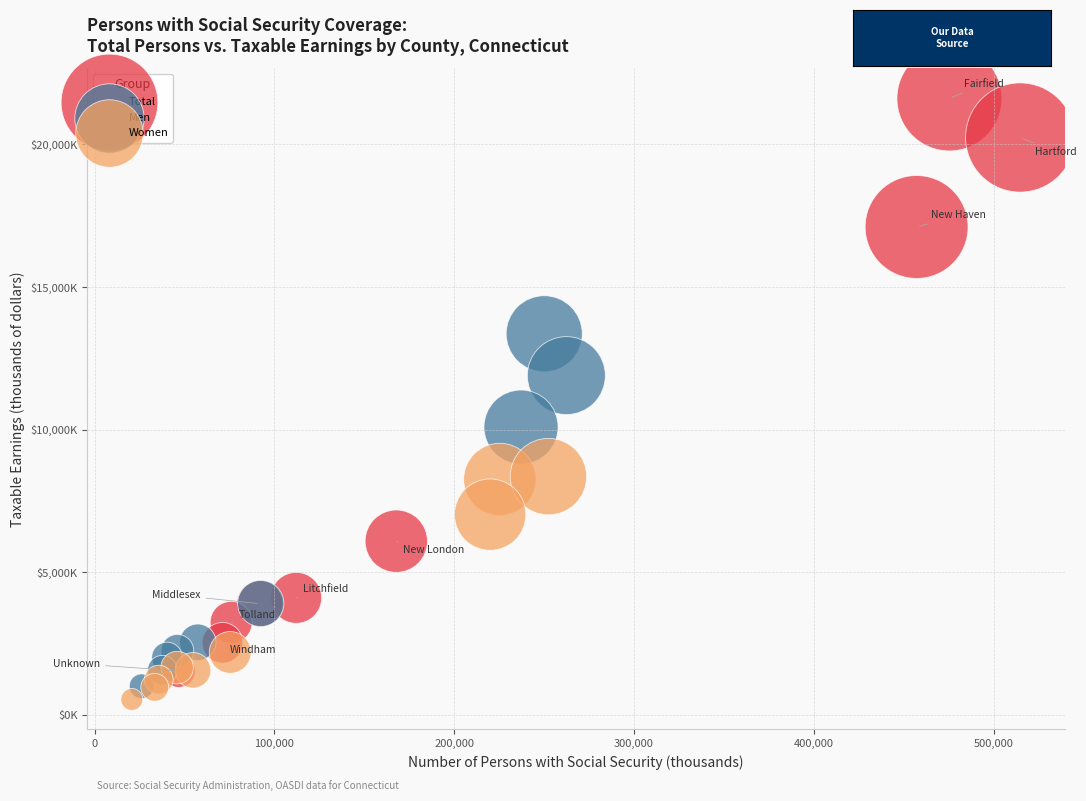

Which series contains the highest Y value?

Total